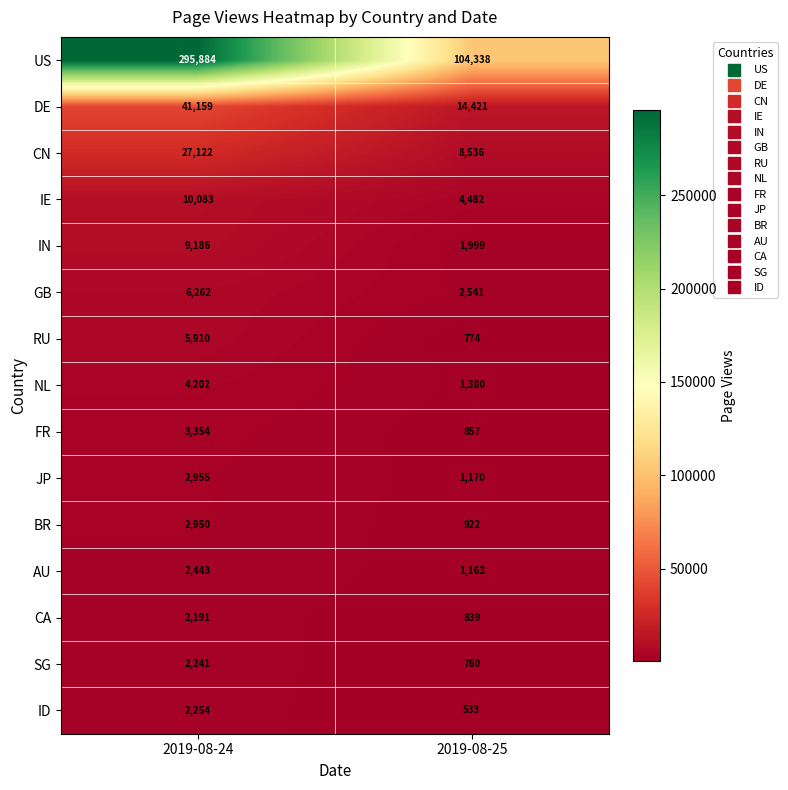

What is the difference between the CN values at 2019-08-24 and 2019-08-25?

18586